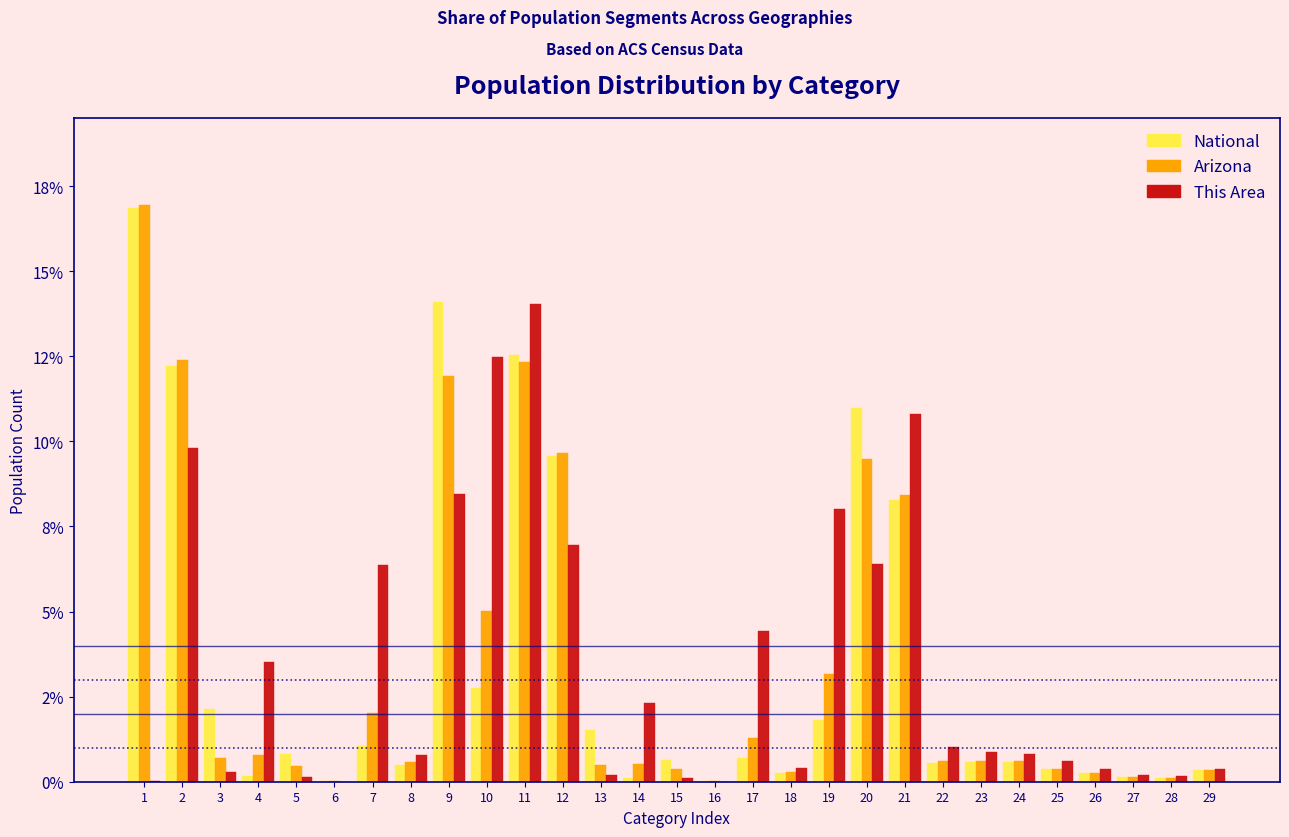

Are the bars grouped side by side (vs. stacked)?

Yes